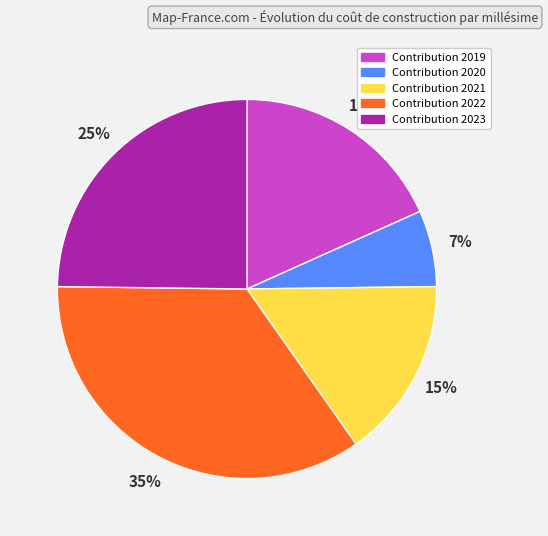

Is there a majority slice in this chart?

No